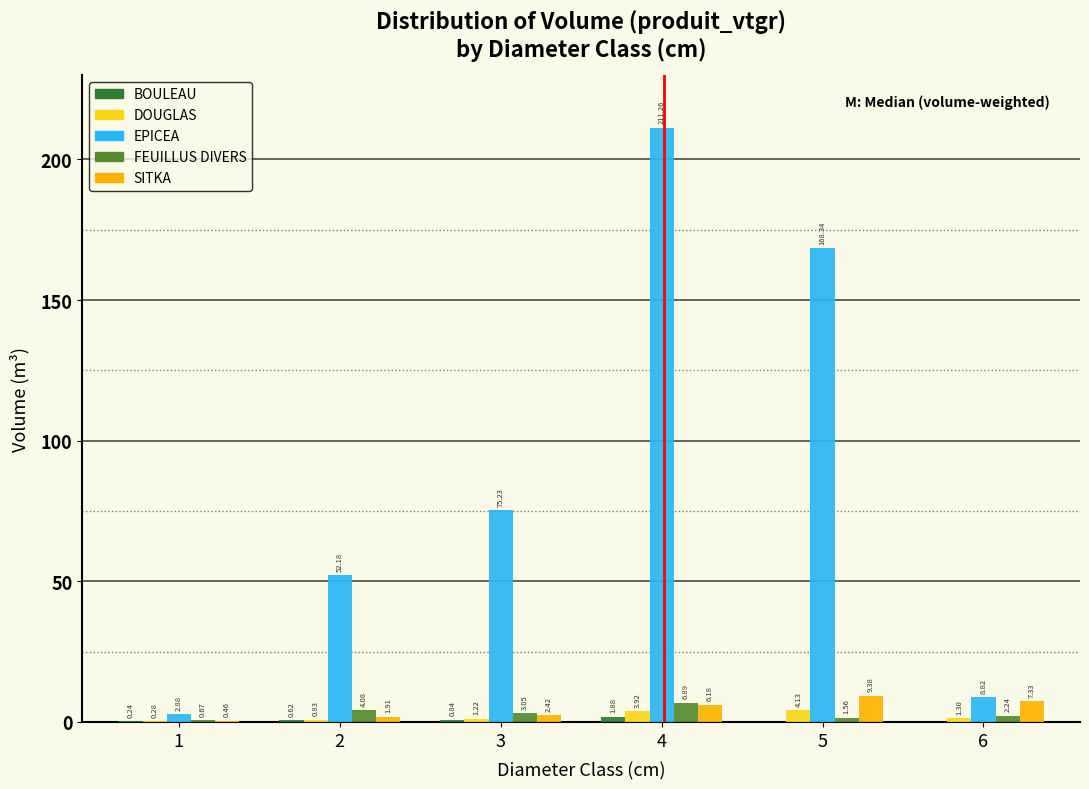

Is the value of FEUILLUS DIVERS at 2 greater than the value of DOUGLAS at 4?

Yes